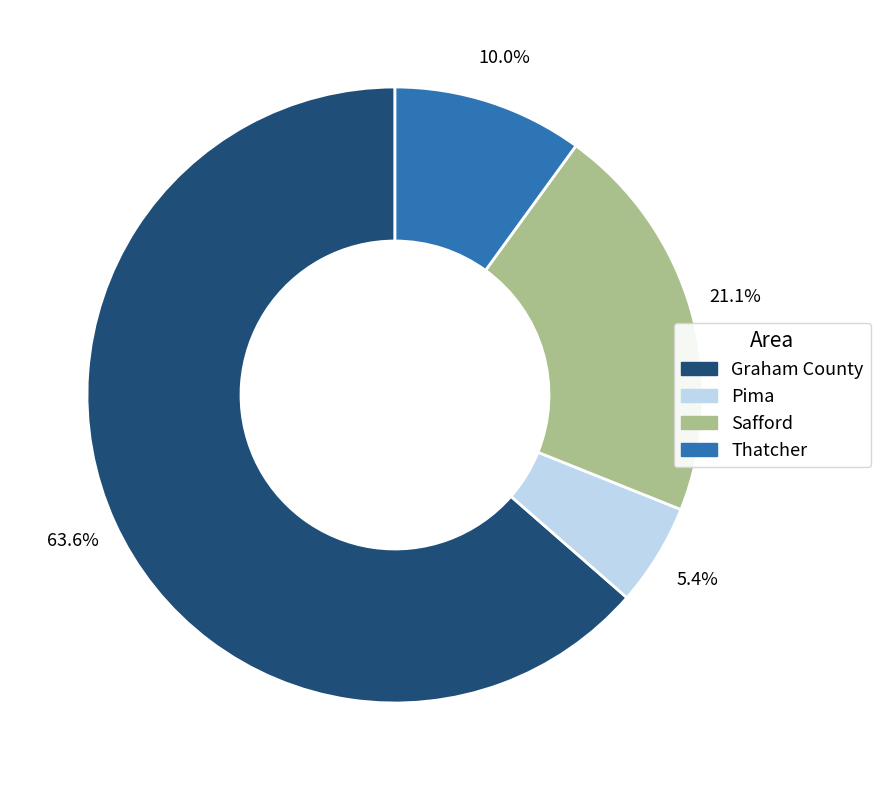

Count the number of slices in the pie.

4